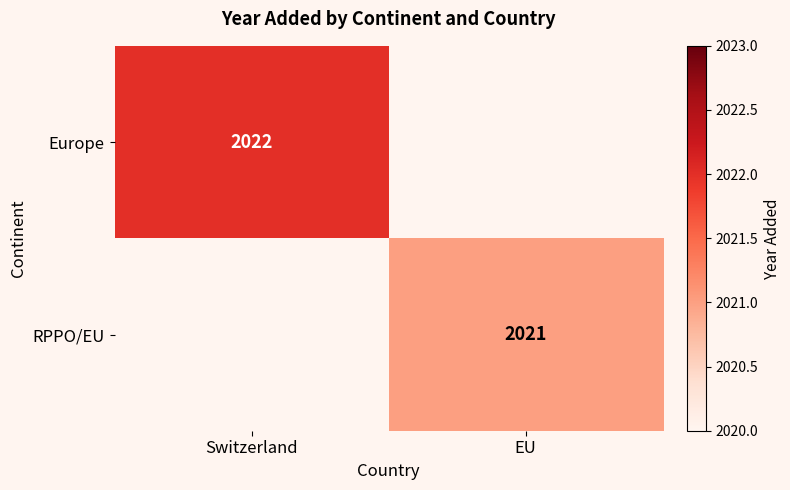

At how many categories does at least one series exceed 2021?

1